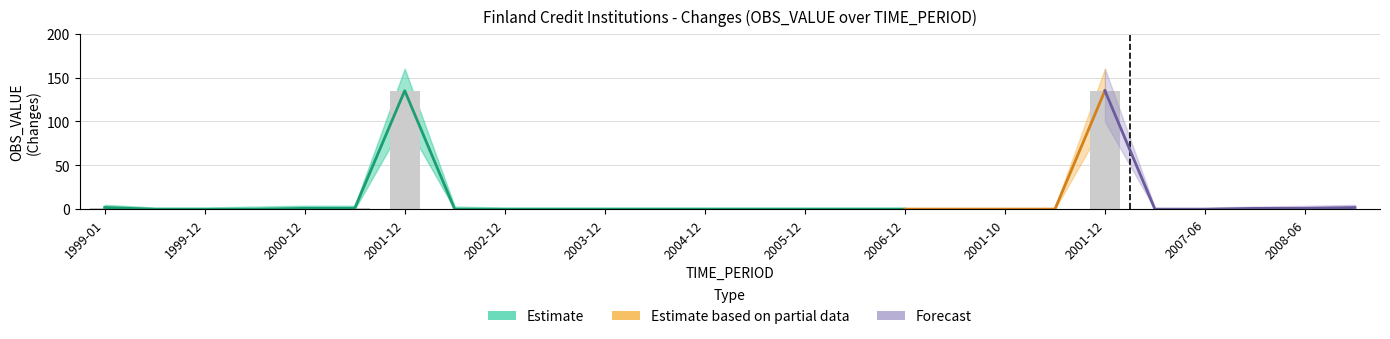

Are the bars horizontal?

No